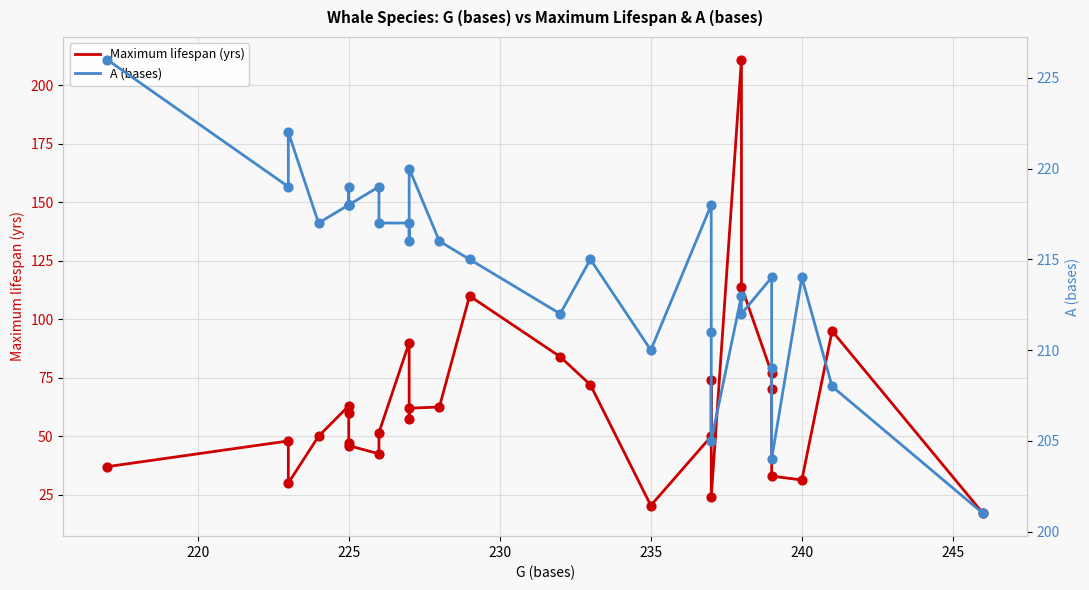

Which series has the largest total across all categories?

A (bases)